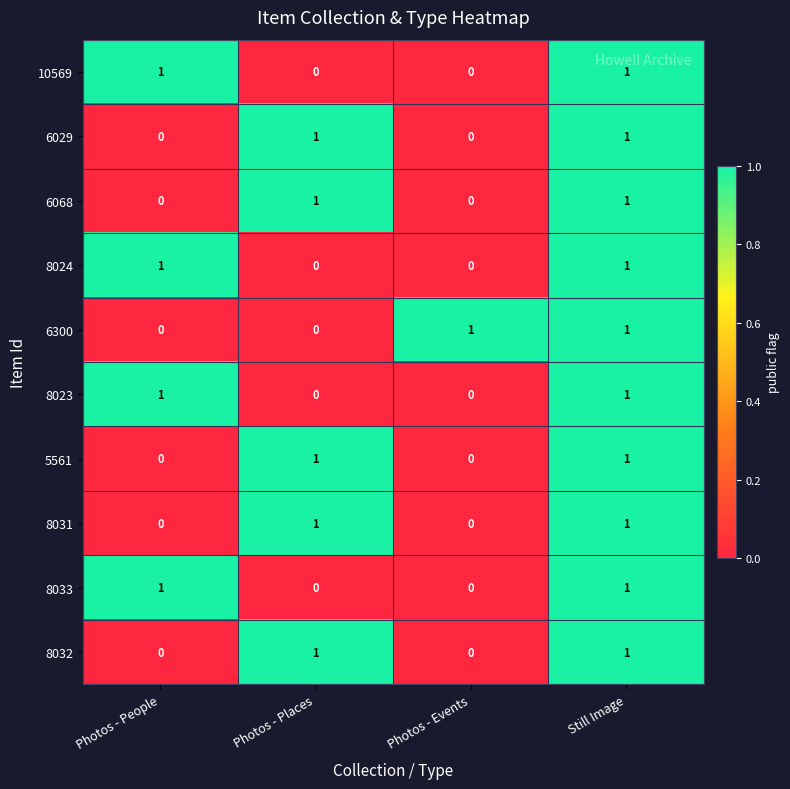

The 8033 series shows 1 at Still Image. True or false?

True